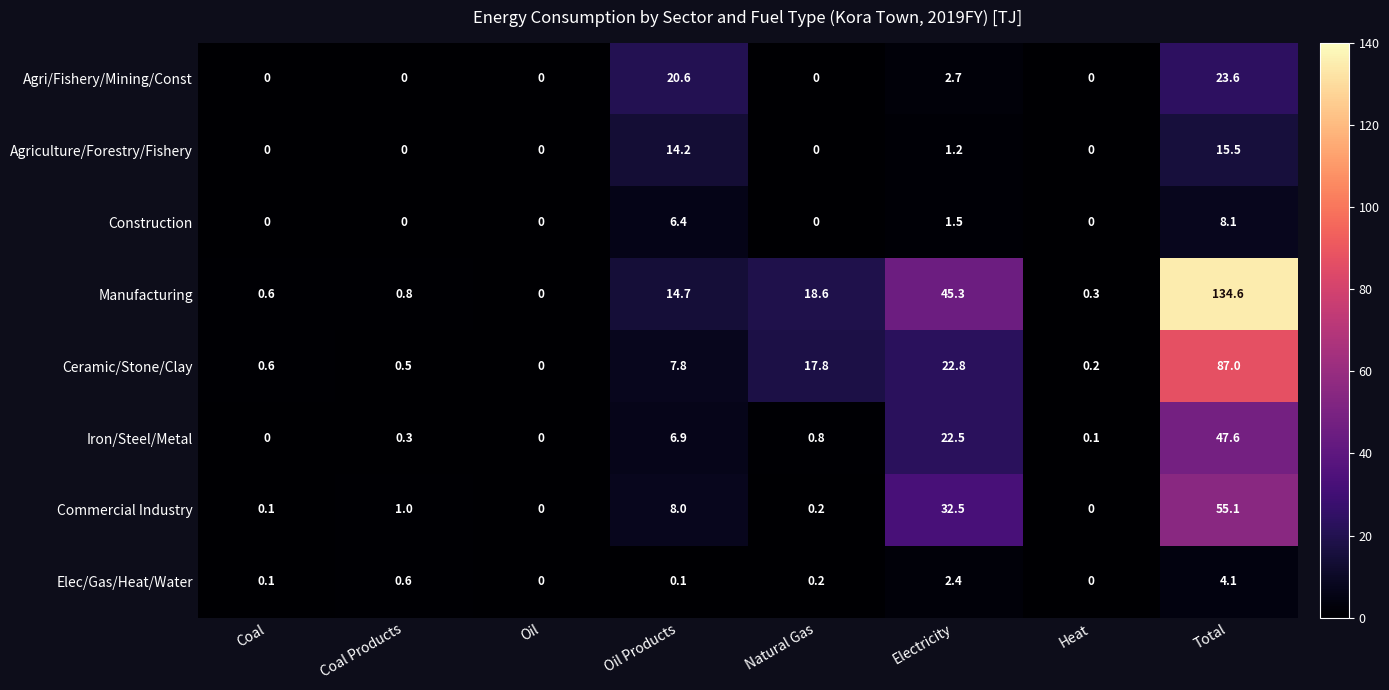

True or false: Manufacturing has a value of 14.7 at Oil Products.

True